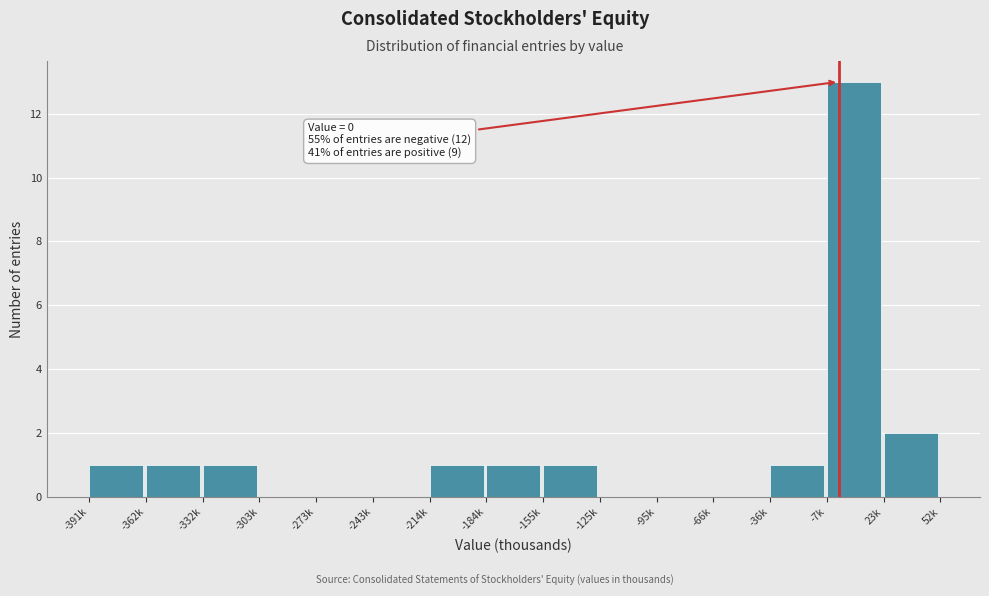

Reading right to left, list all the values displayed in this chart.

23k=2	-7k=13	-36k=1	-66k=0	-95k=0	-125k=0	-155k=1	-184k=1	-214k=1	-243k=0	-273k=0	-303k=0	-332k=1	-362k=1	-391k=1